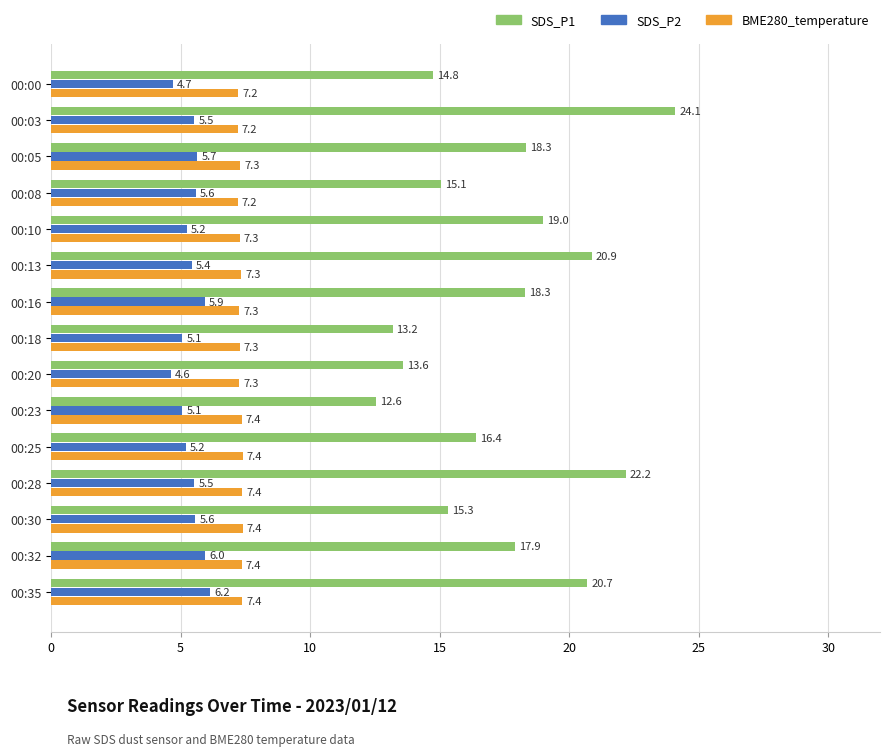

How many data points in SDS_P2 are above 5?

13